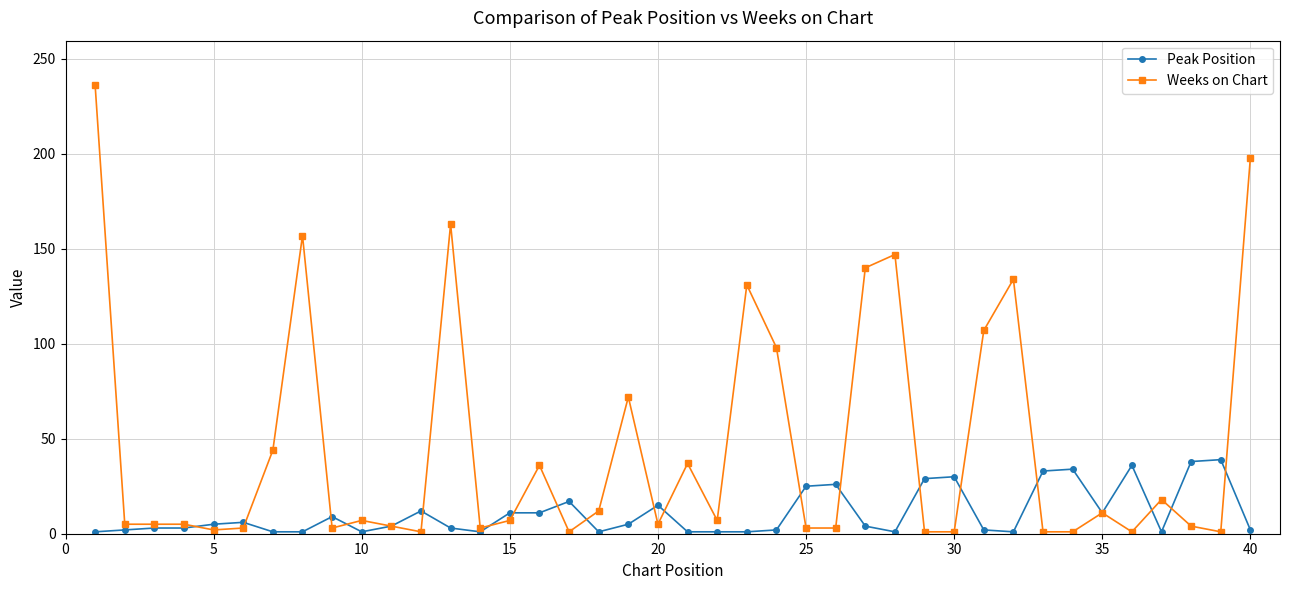

True or false: Peak Position has more than 1 interior local peaks.

True